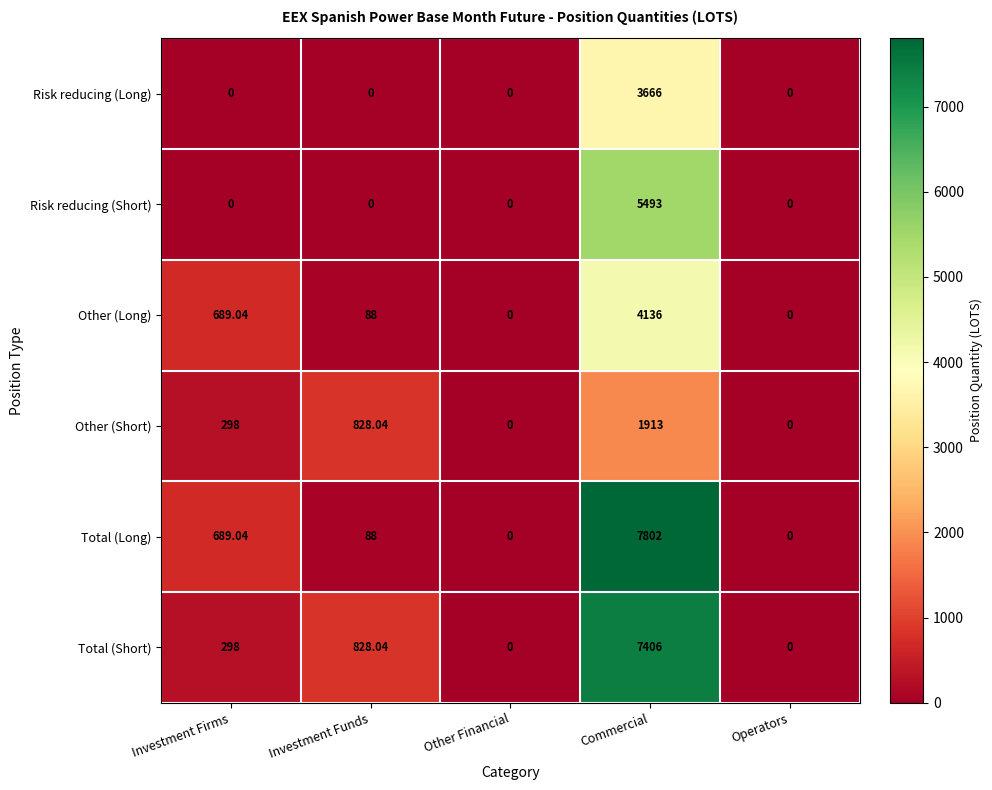

At which category is the sum across all series the highest?

Commercial